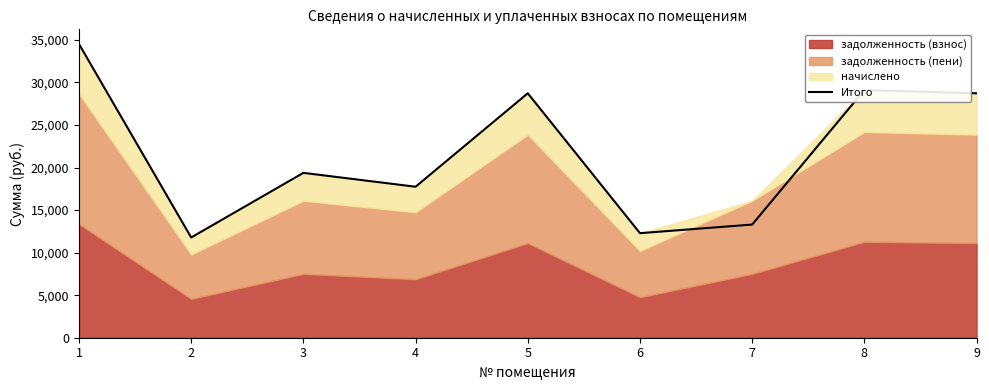

How many data points are less than 19370?

4